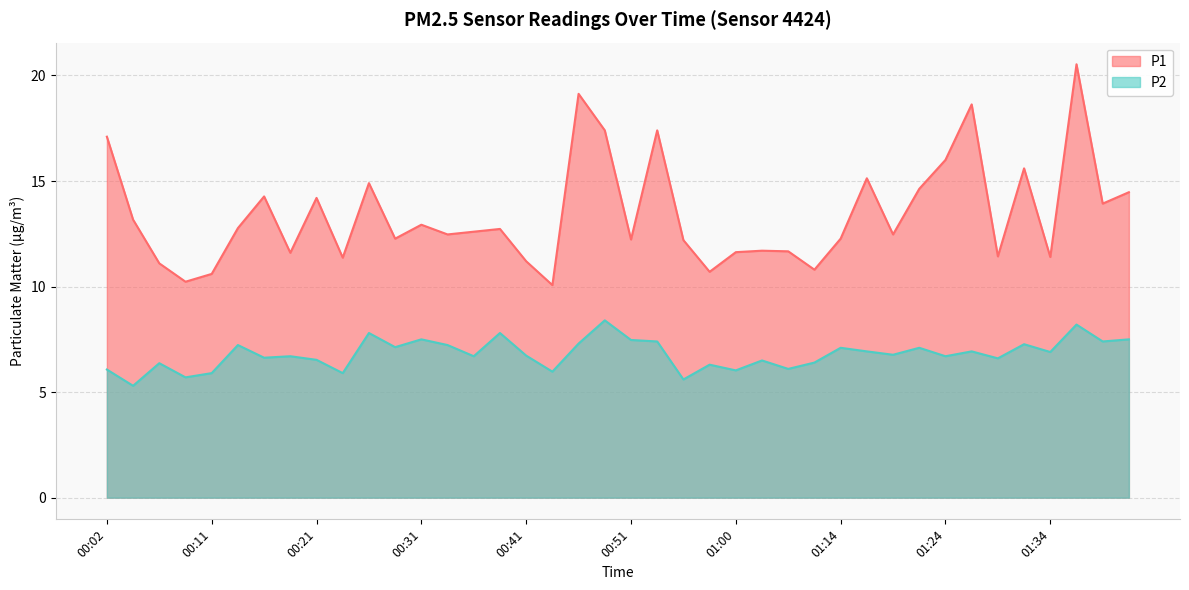

What position from the left is 01:29?

35